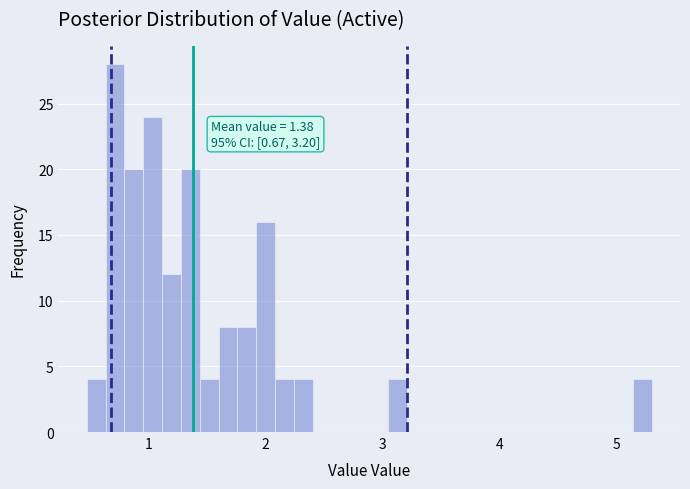

Around what value on the x-axis is the tallest bar? Give the approximate position of its centre, as read against the axis.

0.7